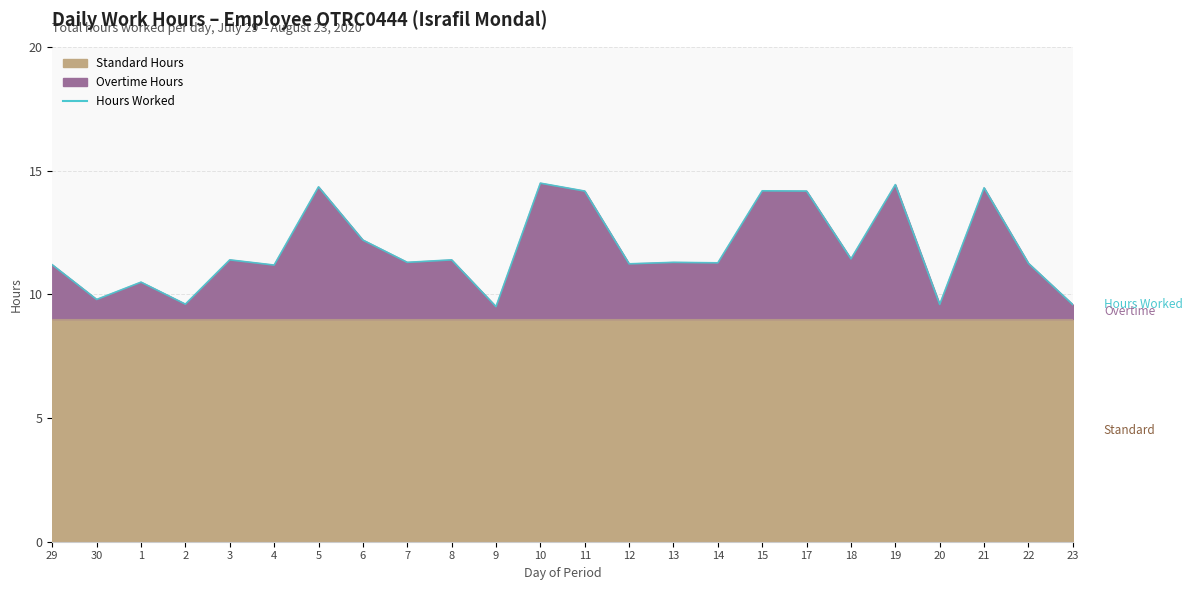

What is the average value?

11.8